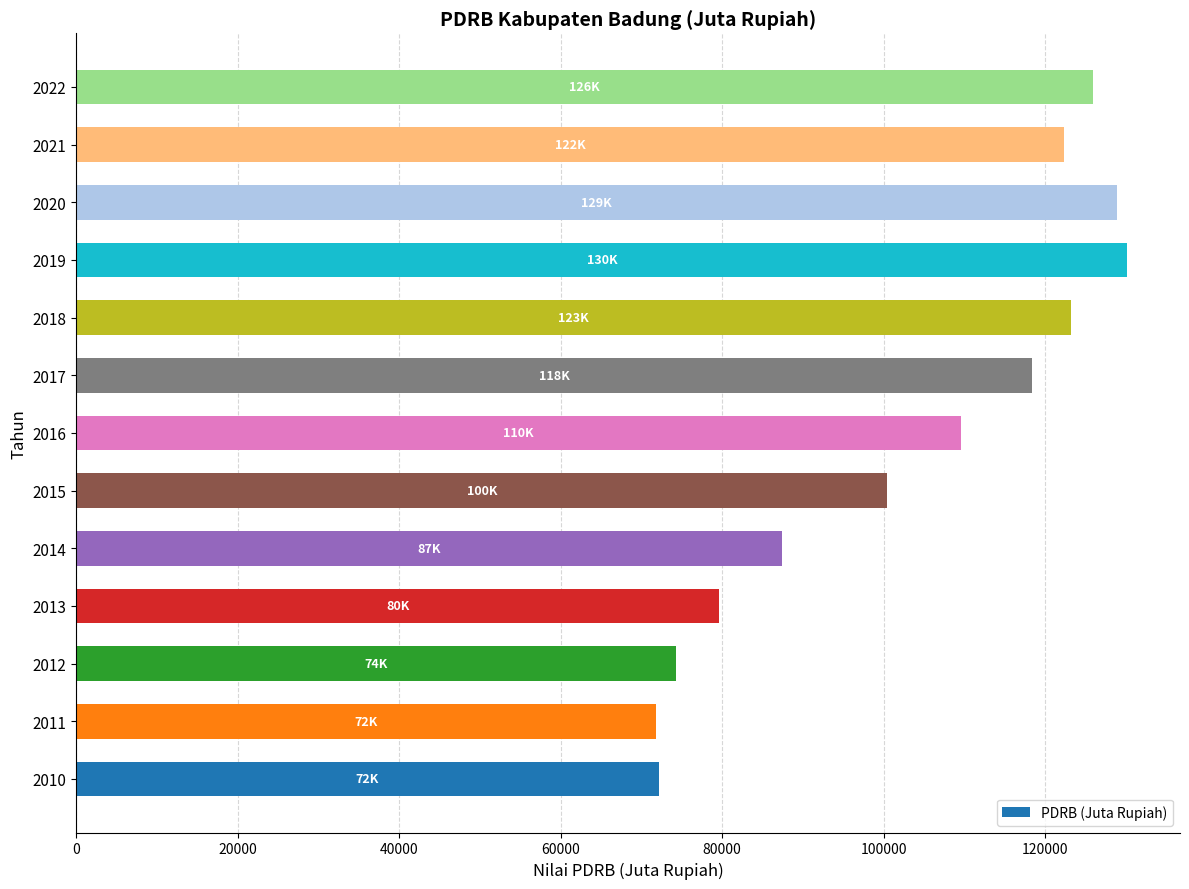

Is it true that the value at 2018 is 123236.4?

True